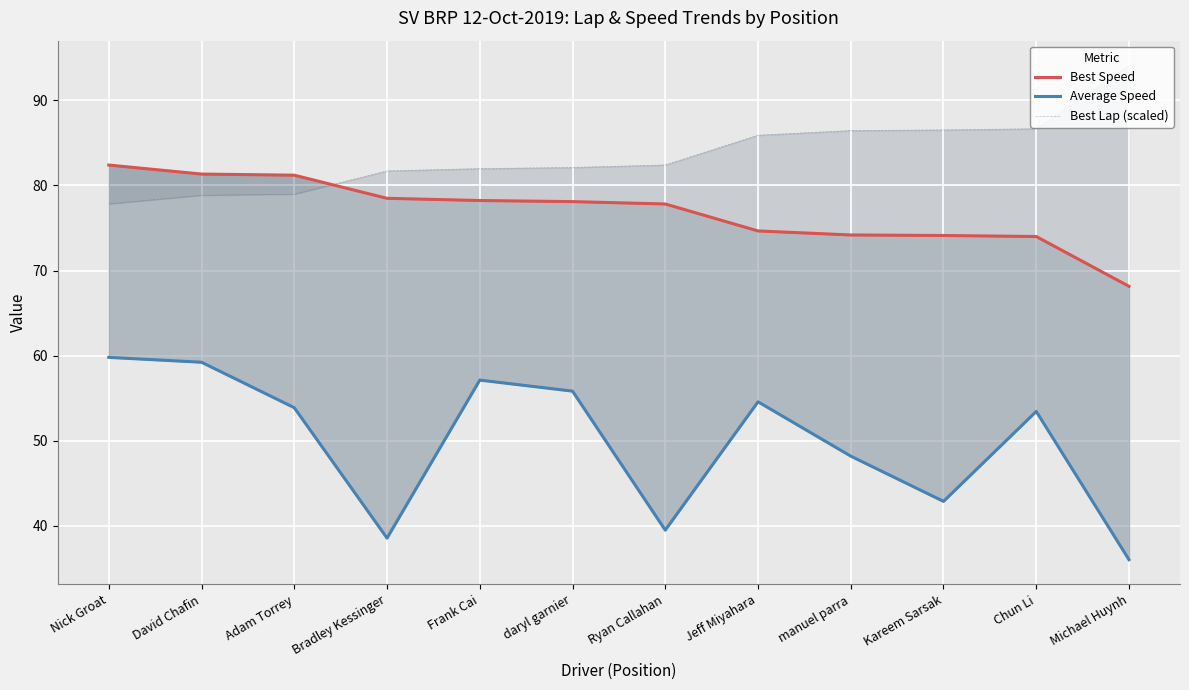

The value of Best Lap (scaled) at Frank Cai is 82.0. True or false?

True